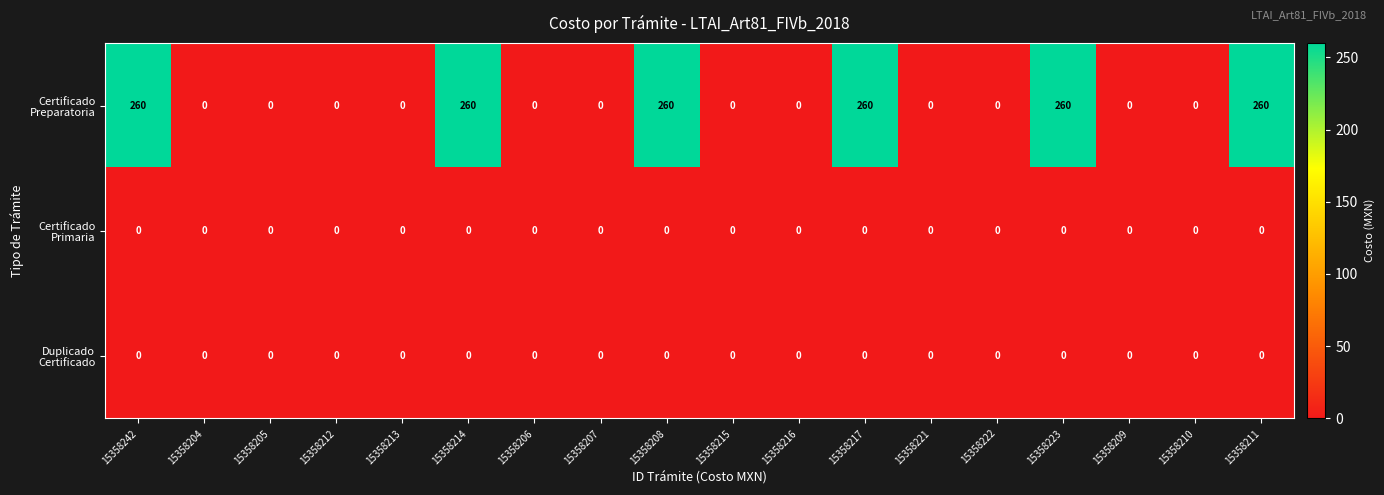

What is the spread (max minus min) of values at 15358223?

260